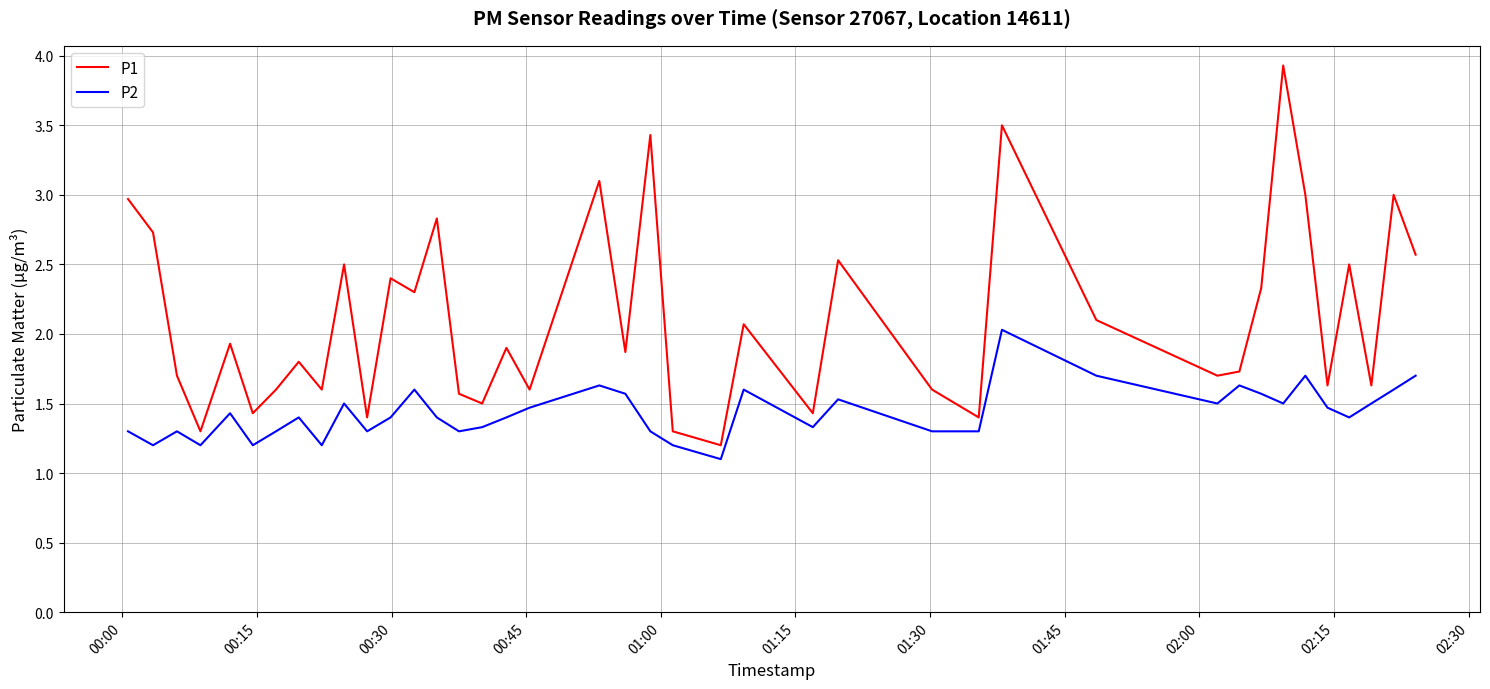

Which series has the widest spread of values?

P1